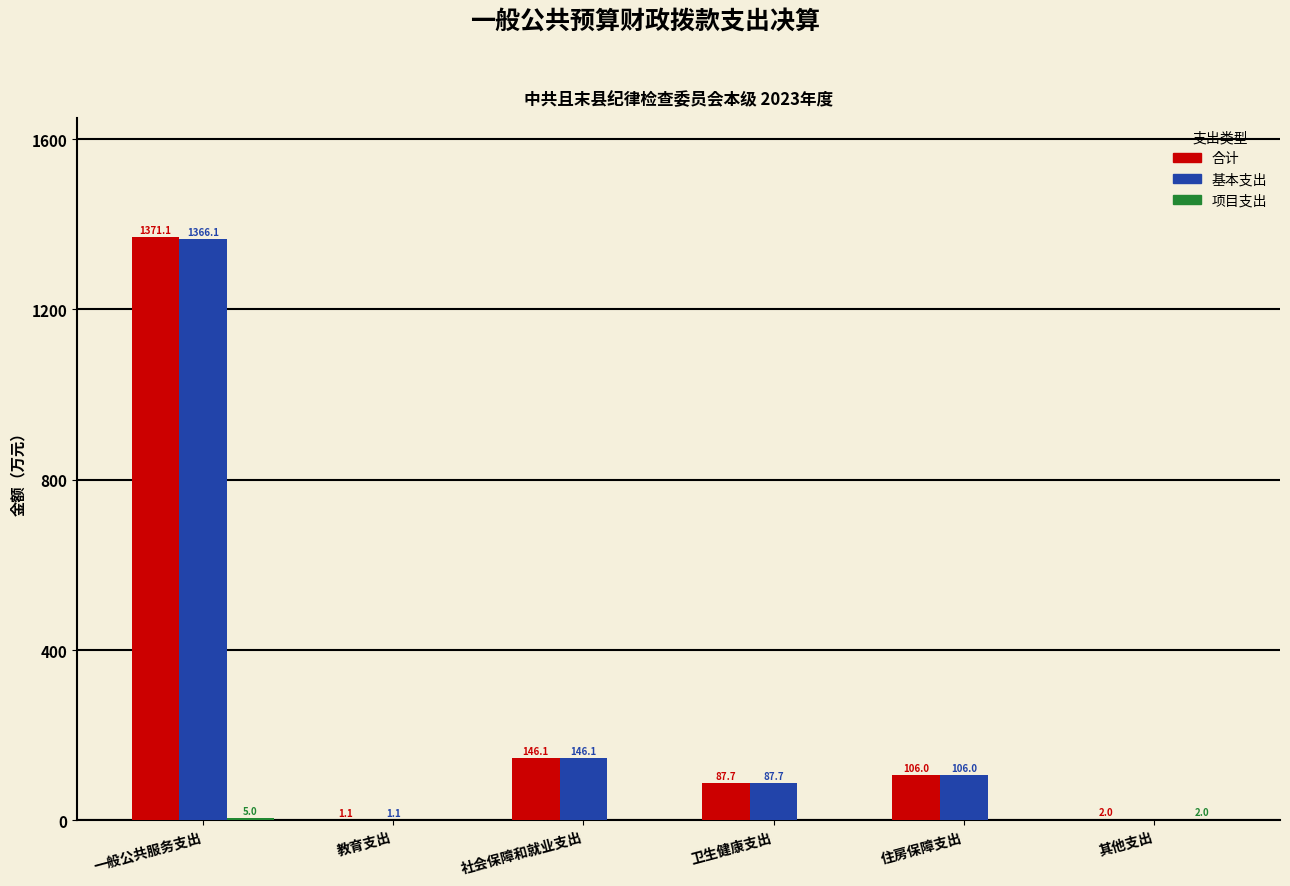

At which category is the sum across all series the highest?

一般公共服务支出